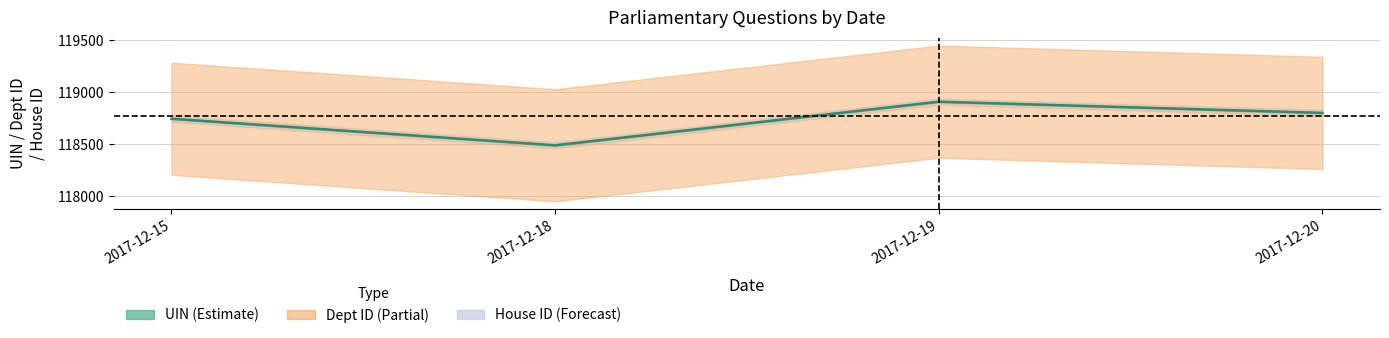

Is this an area chart (filled region under the line)?

No